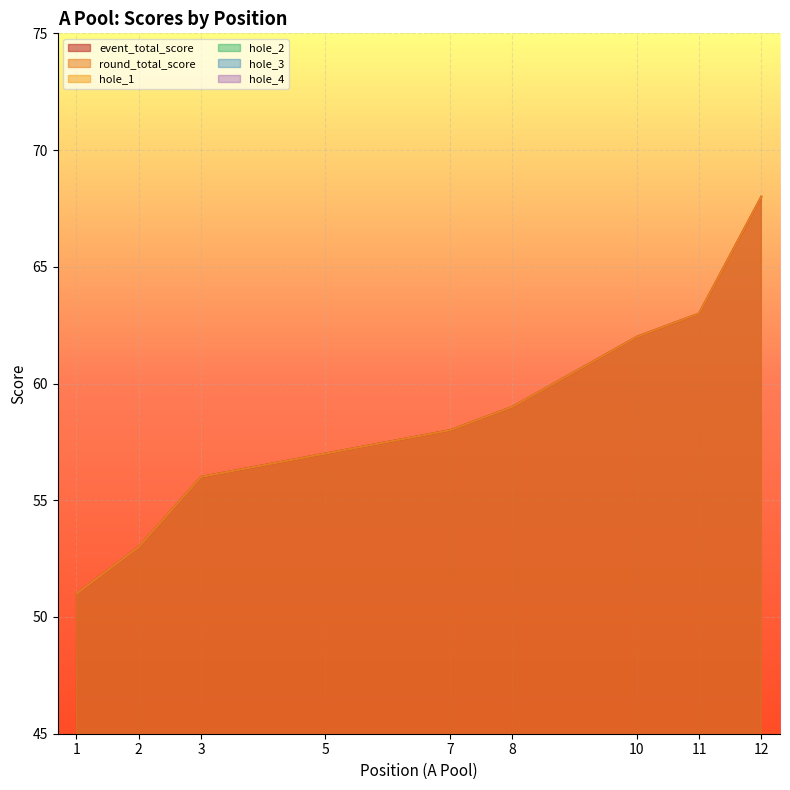

What are all the series names shown in the legend?

event_total_score, round_total_score, hole_1, hole_2, hole_3, hole_4